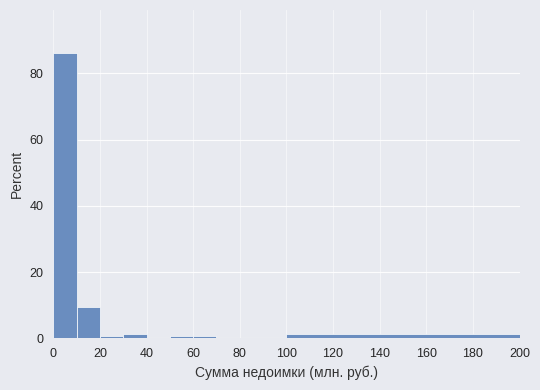

What is the height of the bar covering 10 to 20 on the x-axis? The values are not printed on the chart, so give them approximately, as read against the axis.

10